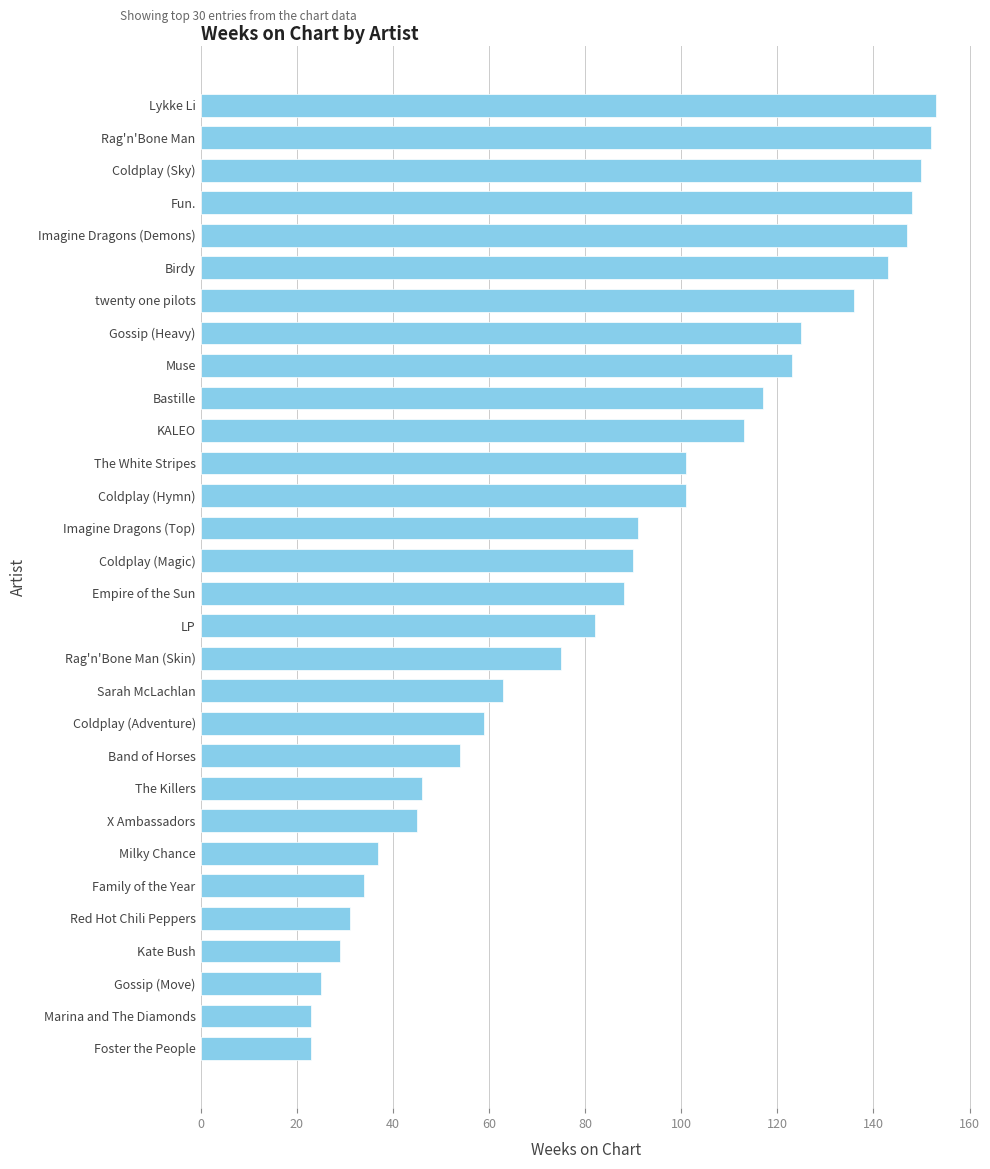

Reading top to bottom, transcribe all the data shown in this chart.

153	152	150	148	147	143	136	125	123	117	113	101	101	91	90	88	82	75	63	59	54	46	45	37	34	31	29	25	23	23